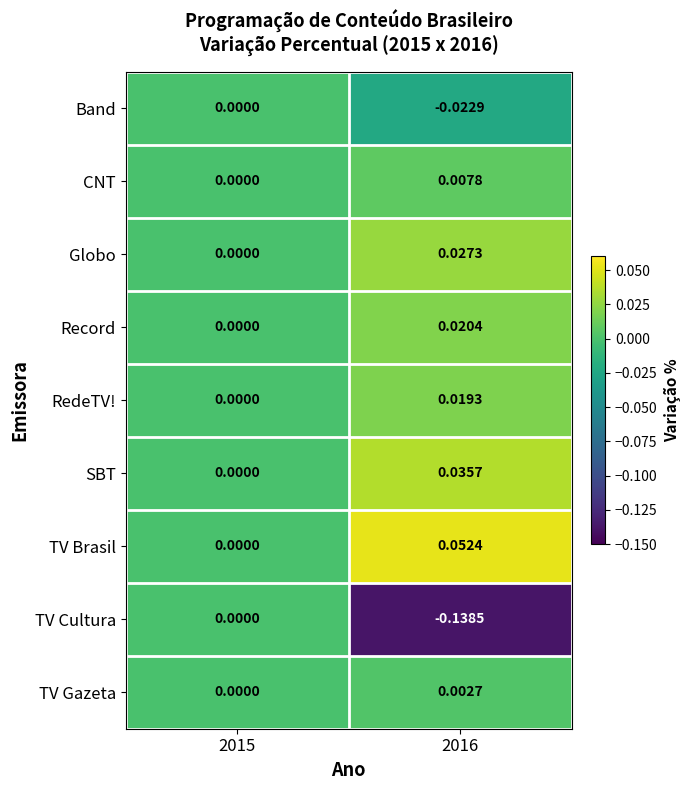

Rank the series at 2016 from lowest to highest value.

TV Cultura, Band, TV Gazeta, CNT, RedeTV!, Record, Globo, SBT, TV Brasil